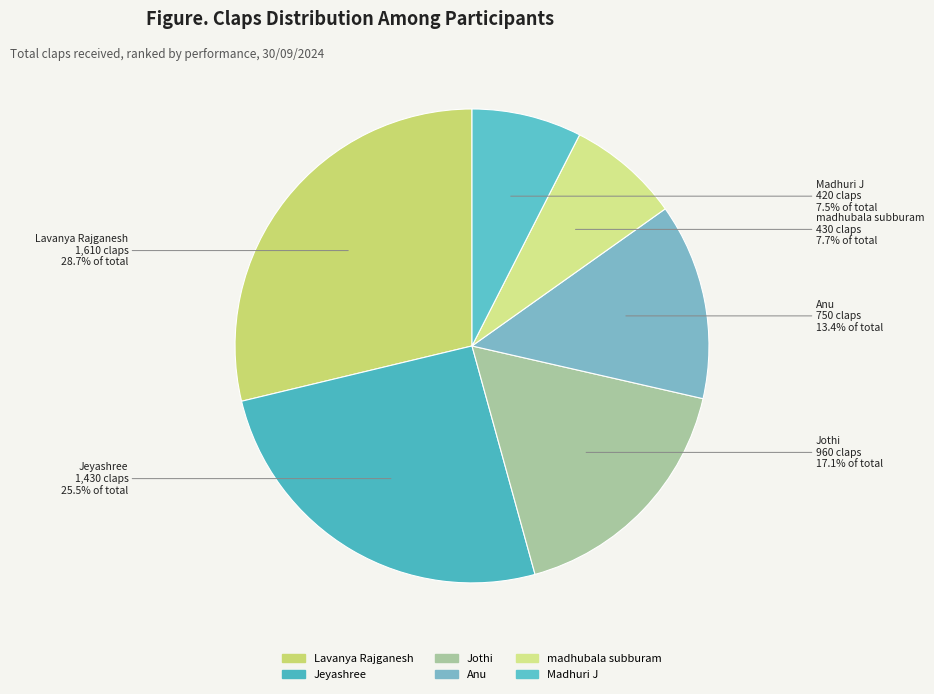

Count the number of slices in the pie.

6